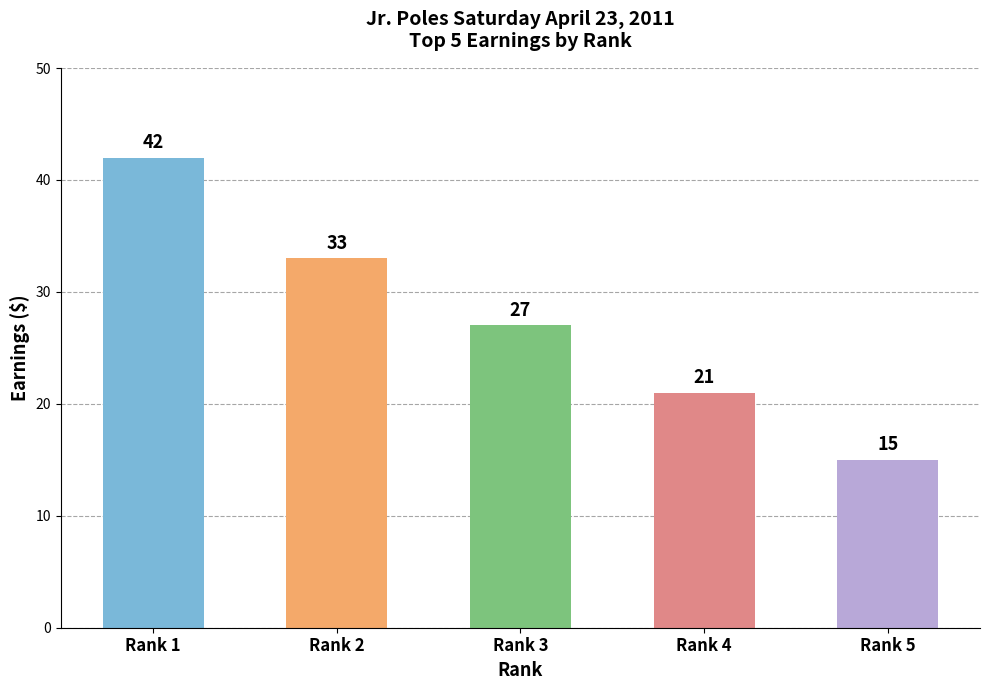

Reading right to left, list all the values displayed in this chart.

Rank 5=15	Rank 4=21	Rank 3=27	Rank 2=33	Rank 1=42